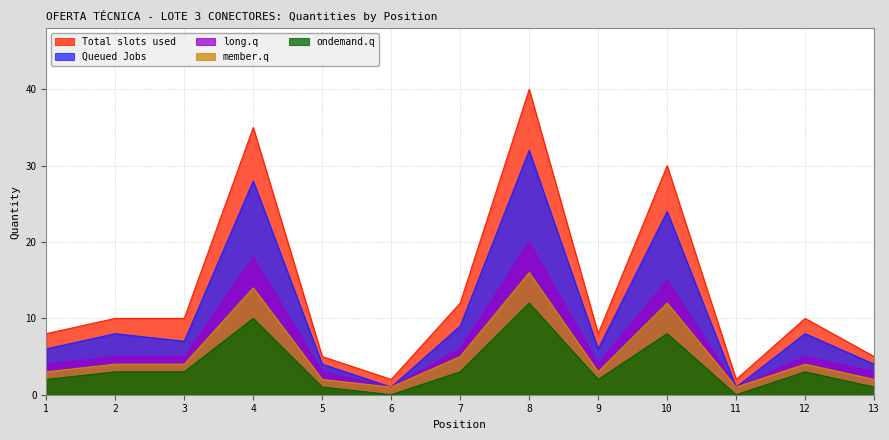

Between 2 and 4, which series saw the biggest shift?

Total slots used